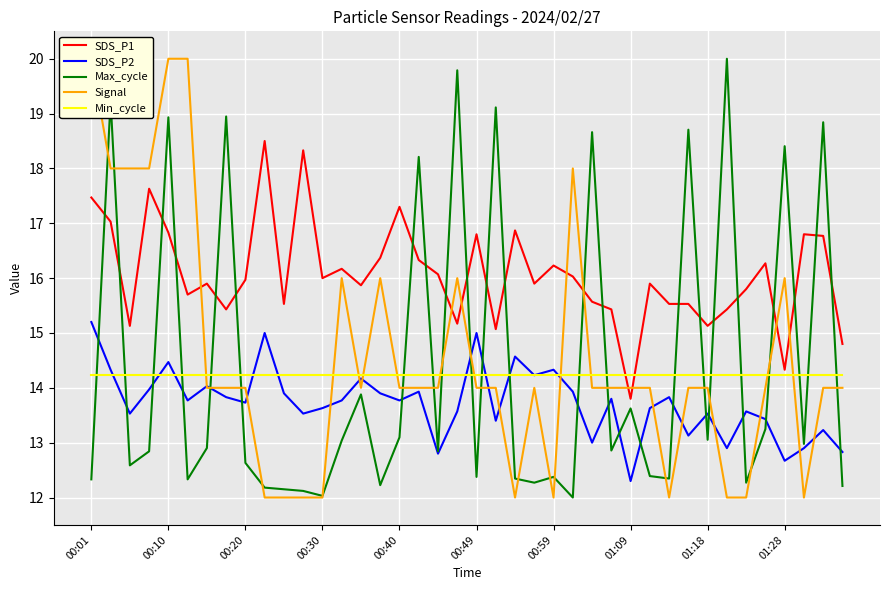

Where is the first local minimum for Signal?

14